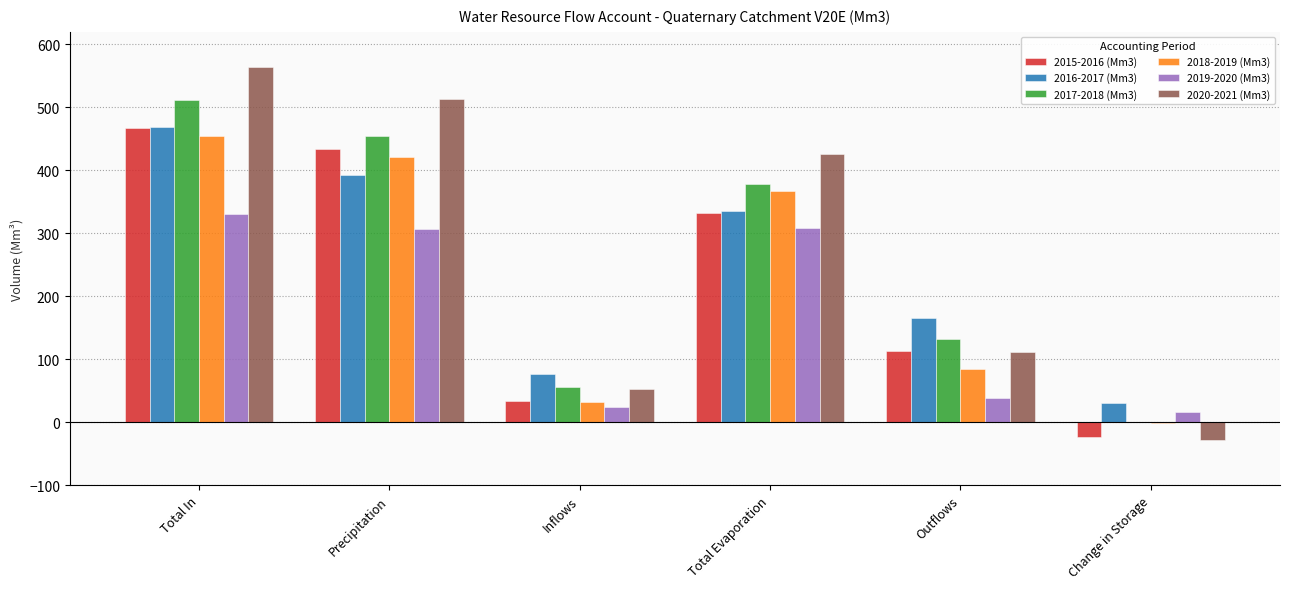

What is the sum of the 2015-2016 (Mm3) values at Total In and Inflows?

500.3